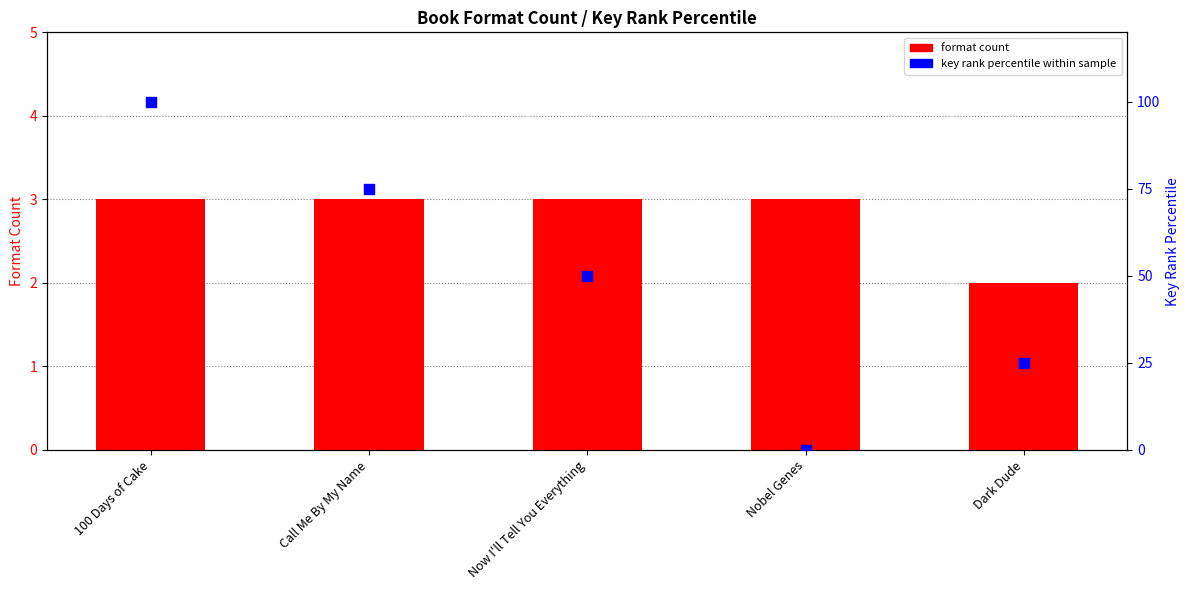

Which series has the largest Y range (max minus min)?

Key rank percentile